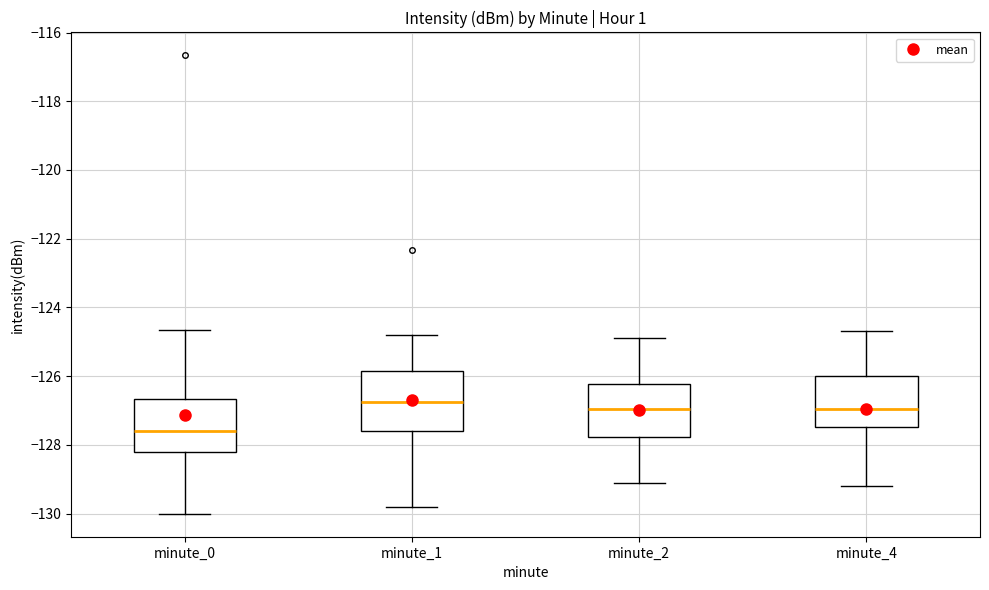

Where is the lower edge of the box for minute_4 on the y-axis? The values are not printed on the chart, so give them approximately, as read against the axis.

-127.4